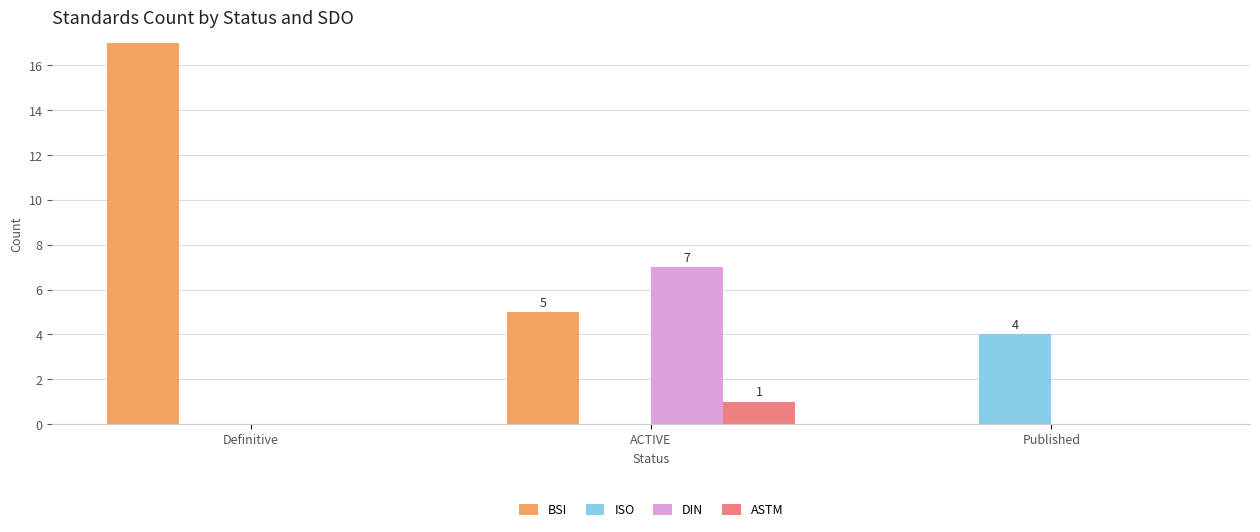

Is it true that DIN equals 0 at Published?

True